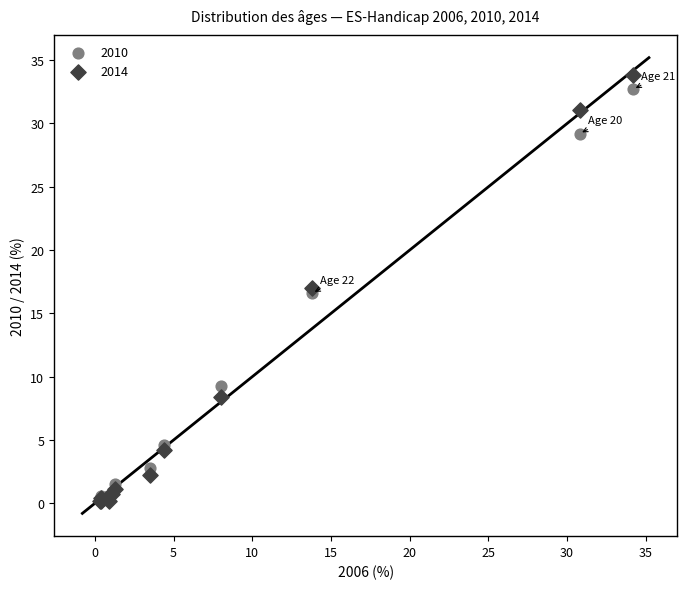

In the 2010 series, what Y value is closest to 16?

16.6